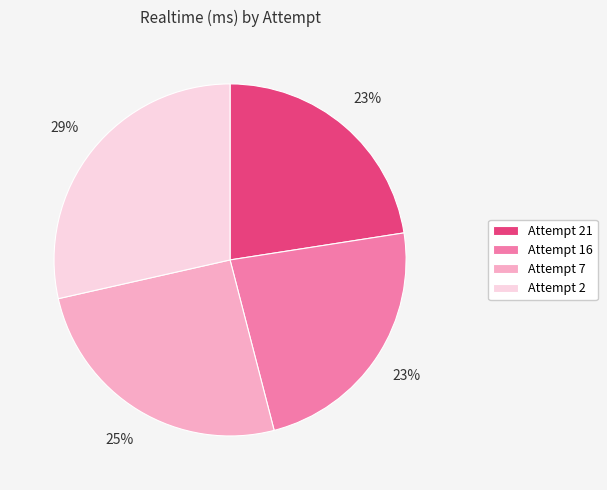

Approximately how many times larger is the value at Attempt 16 compared to Attempt 21?

1.0